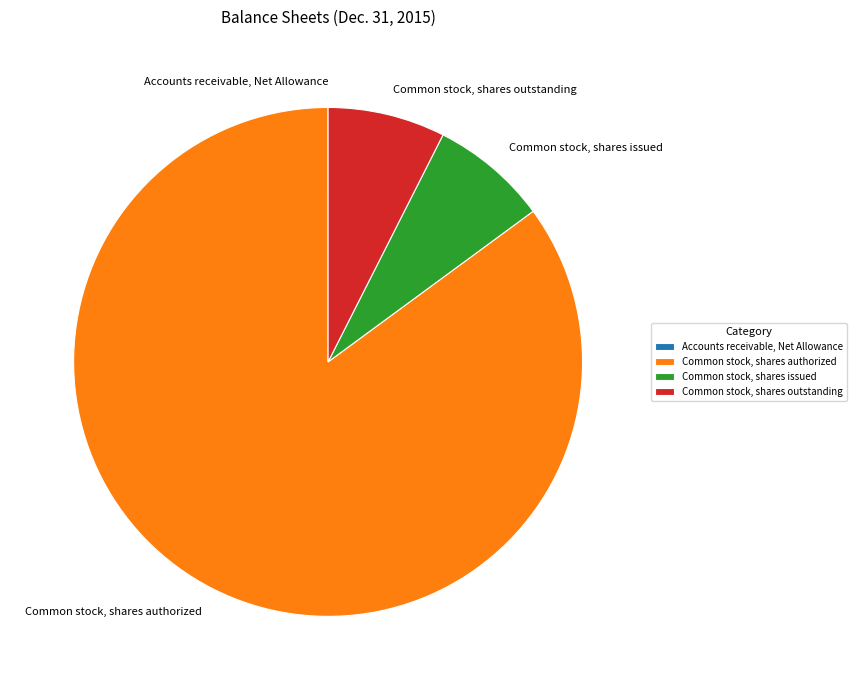

Does any single category account for the majority?

Yes